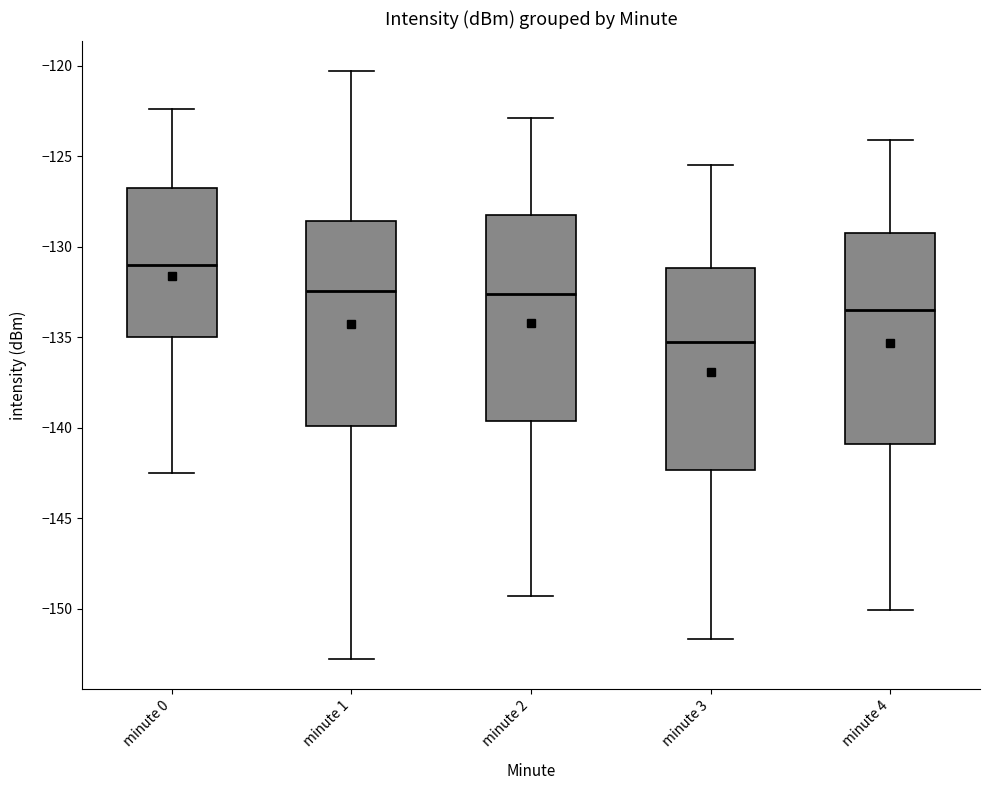

Where does the upper whisker of the box for minute 4 end on the y-axis? The values are not printed on the chart, so give them approximately, as read against the axis.

-124.0